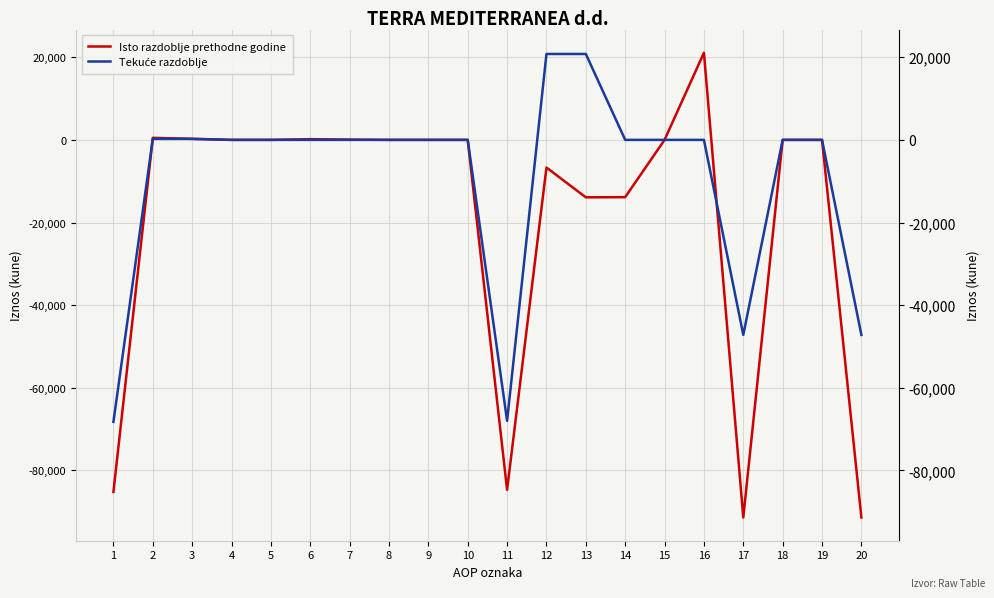

Which series has the widest spread of values?

Isto razdoblje prethodne godine